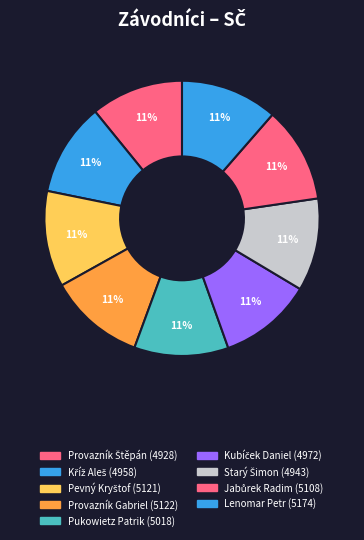

True or false: Pevný Kryštof accounts for 11% of the total.

True